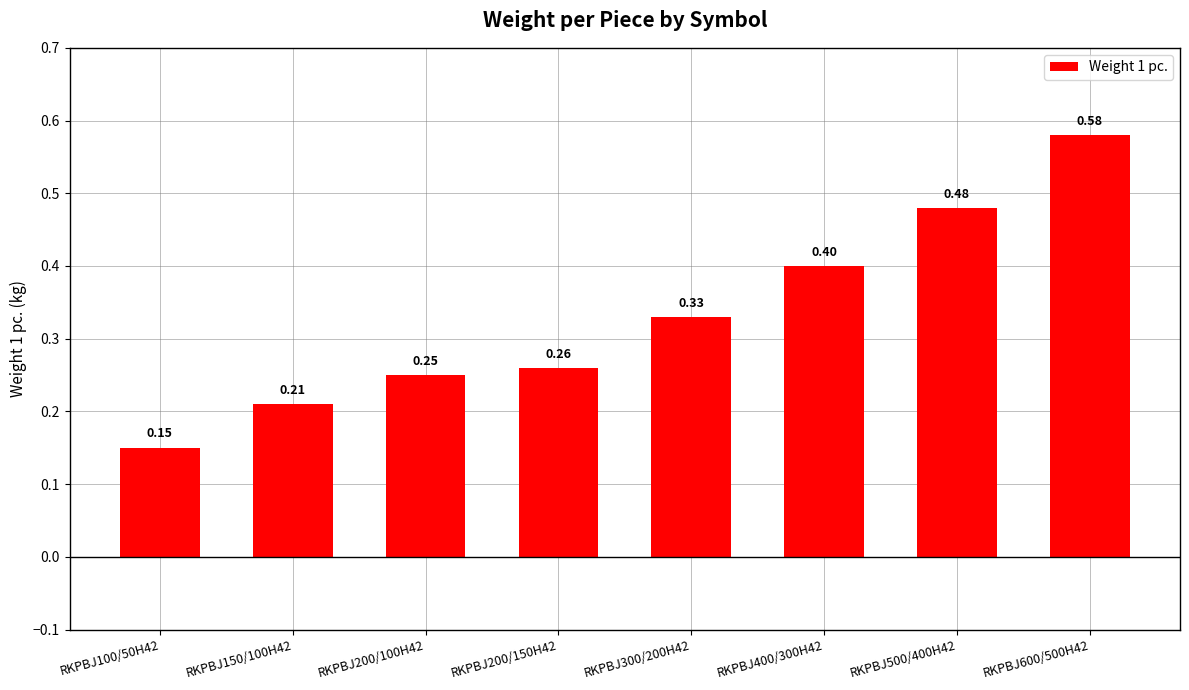

What position from the left is RKPBJ500/400H42?

7